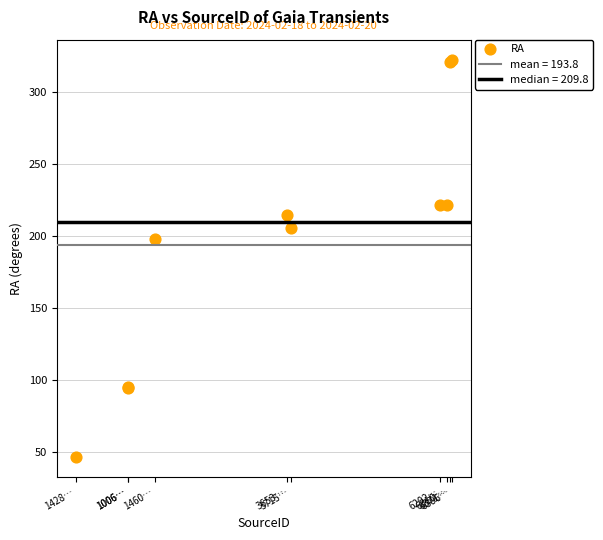

What Y value in the scatter plot is closest to 184?

198.0